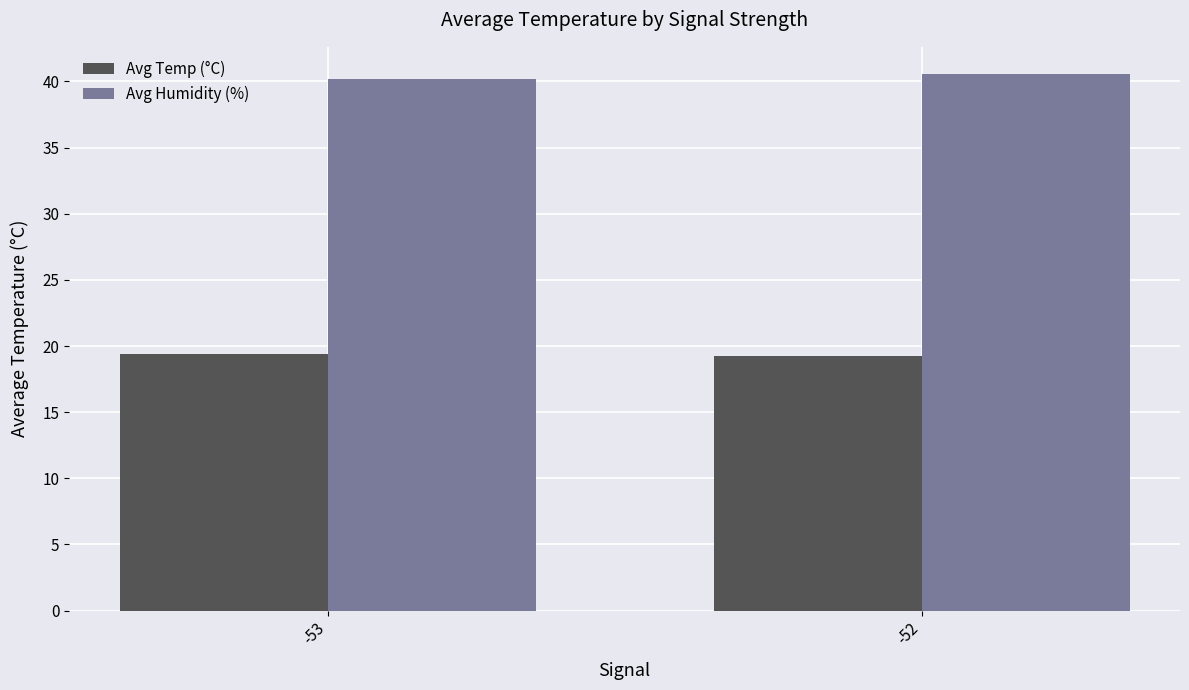

Reading left to right, list all the values displayed in this chart.

Avg Temp (°C): 19.4	19.2
Avg Humidity (%): 40.2	40.6